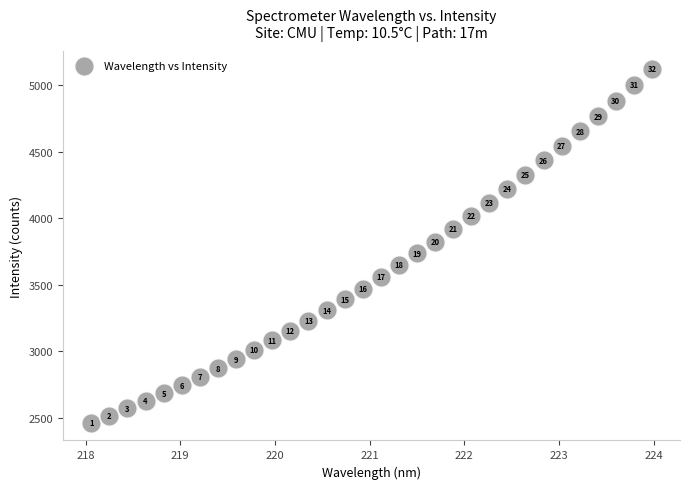

What is the range of X values (max minus min)?

5.9